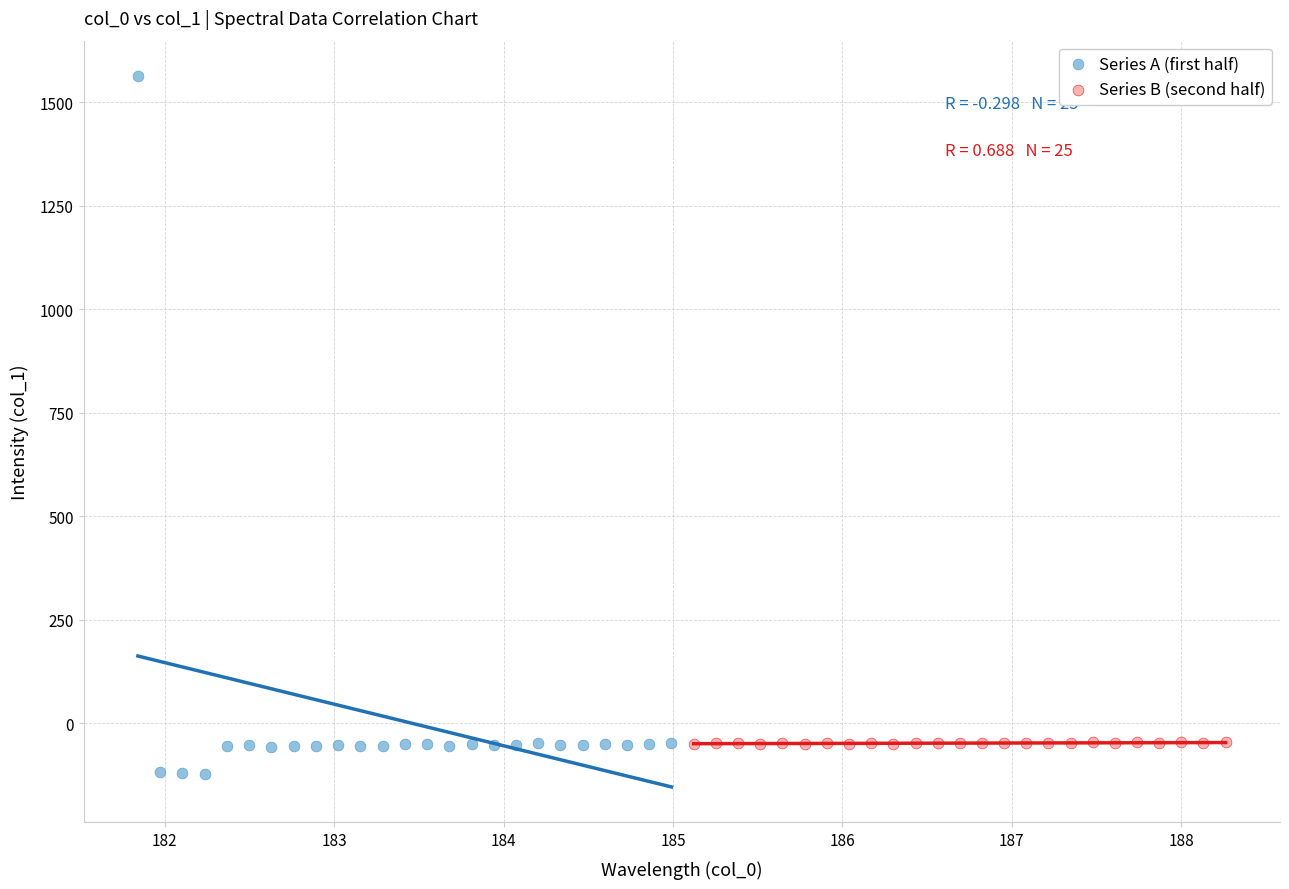

What are all the series names shown in the legend?

Series A (first half), Series B (second half)